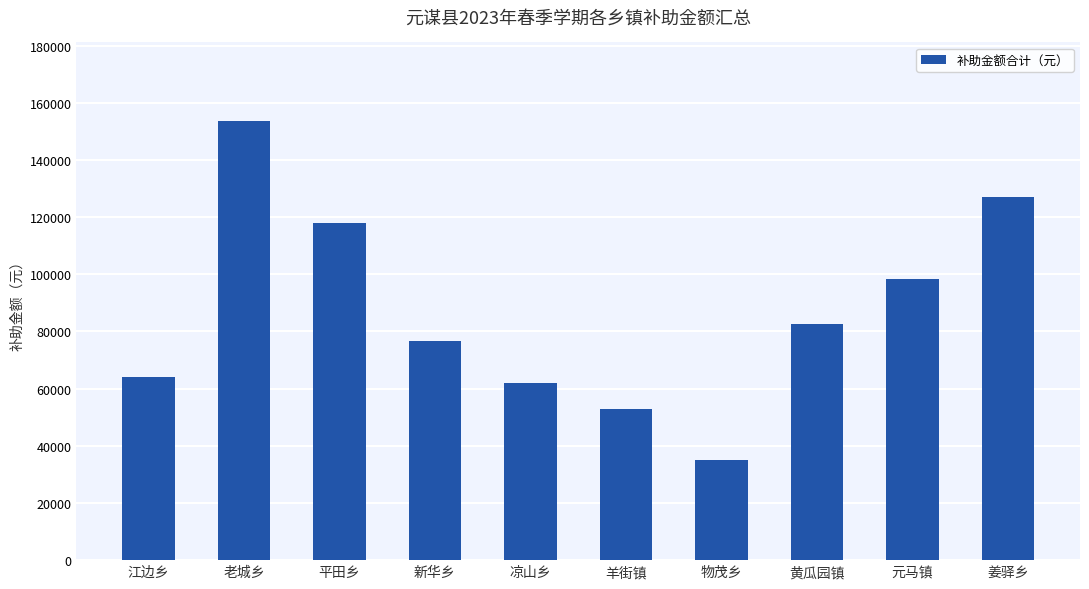

List the labels in order of value, largest first.

老城乡, 姜驿乡, 平田乡, 元马镇, 黄瓜园镇, 新华乡, 江边乡, 凉山乡, 羊街镇, 物茂乡